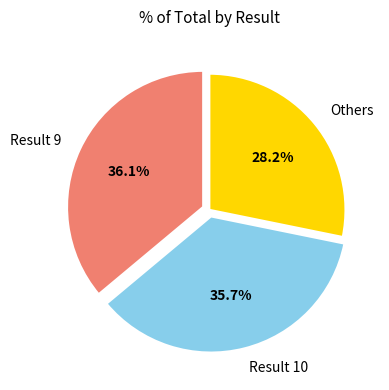

Combined, do Result 10 and Result 9 account for over 50%?

Yes